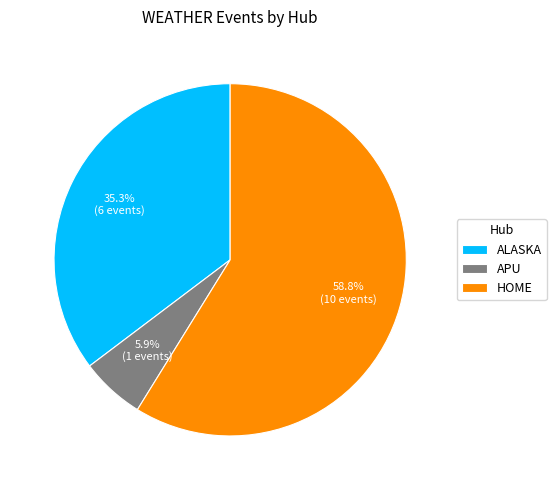

How many slices are in this pie chart?

3